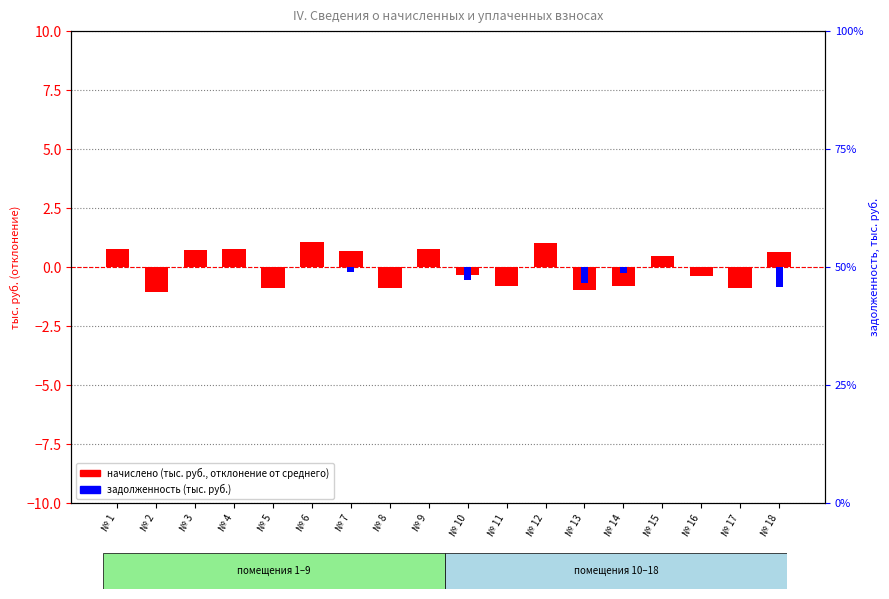

List the series in order of their peak value, highest first.

начислено (отклонение), задолженность